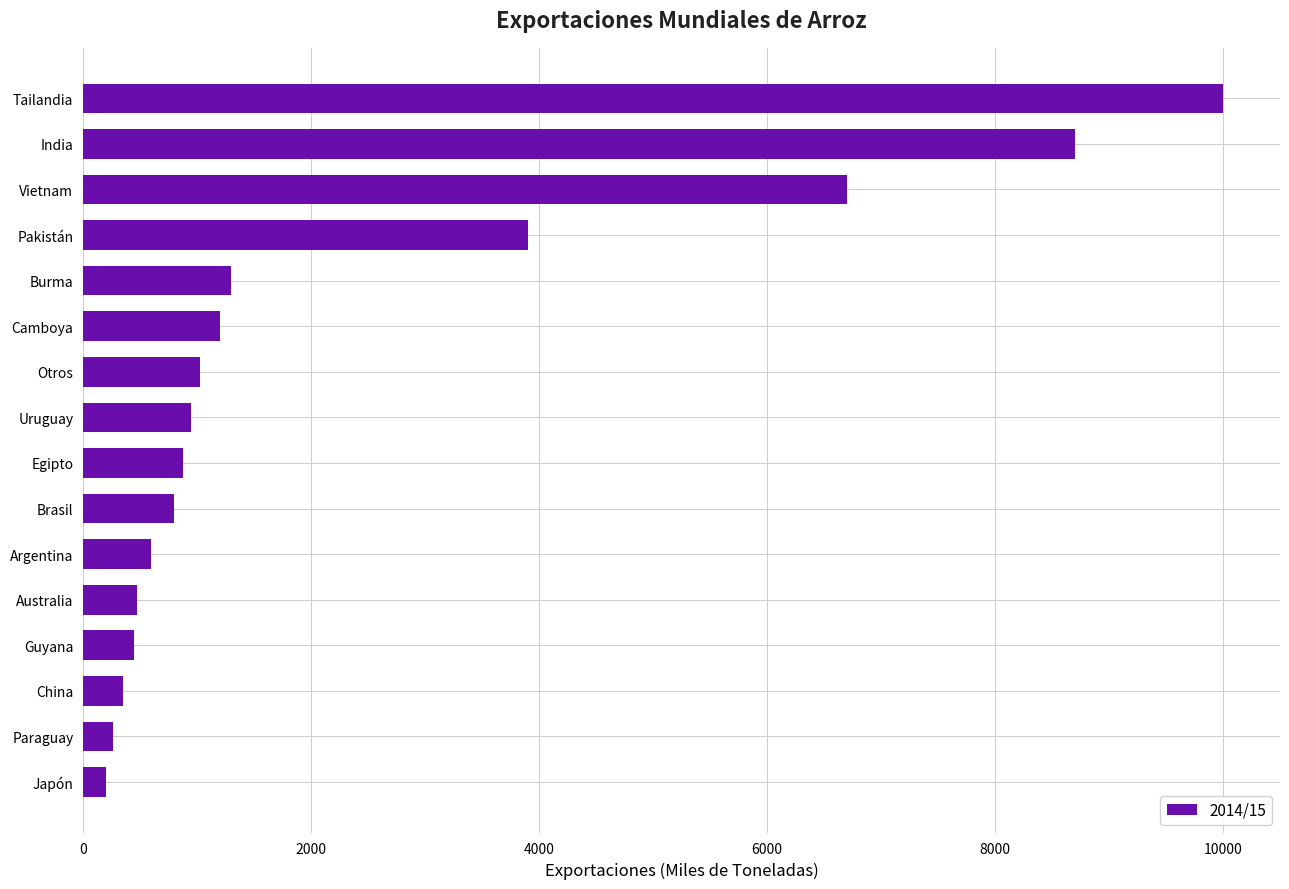

Is it true that the value at Australia is 475?

True